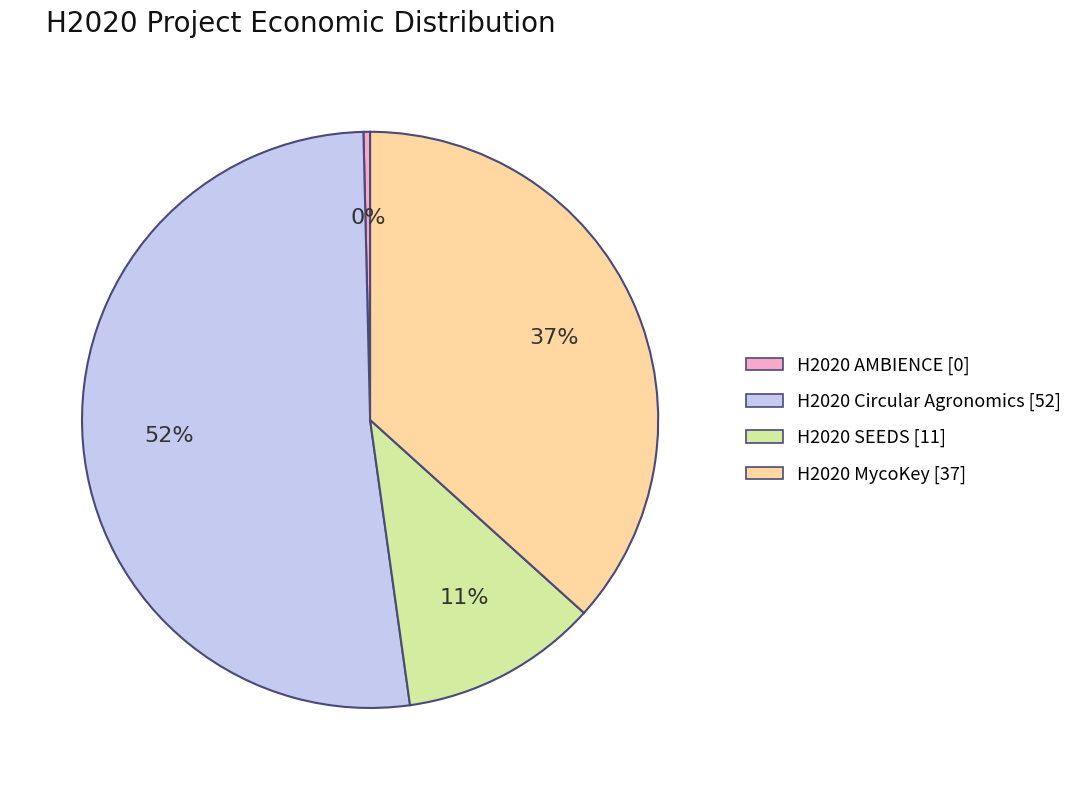

Rank the categories by value from highest to lowest.

H2020 Circular Agronomics, H2020 MycoKey, H2020 SEEDS, H2020 AMBIENCE